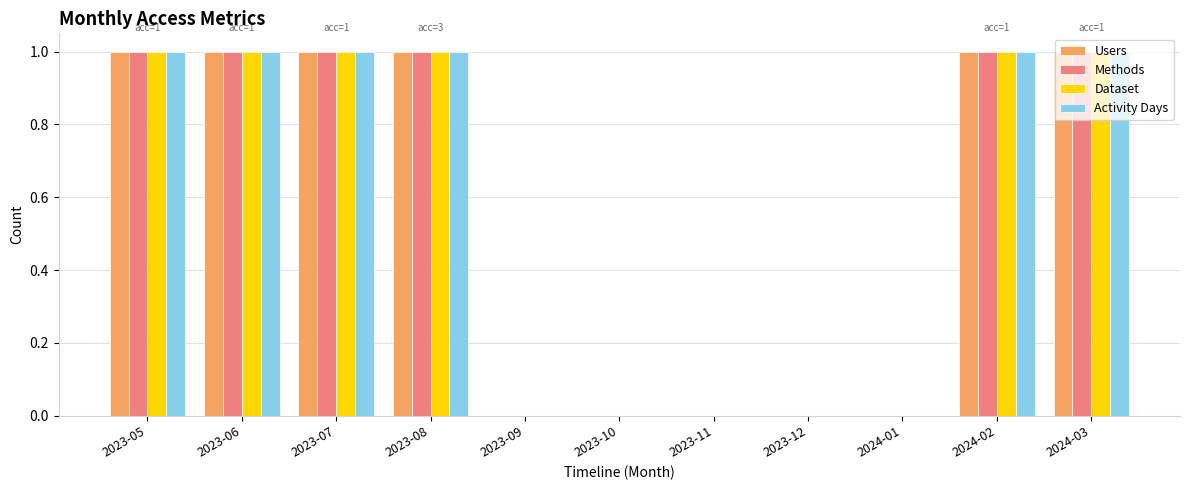

The value of Activity Days at 2024-02 is 1. True or false?

True